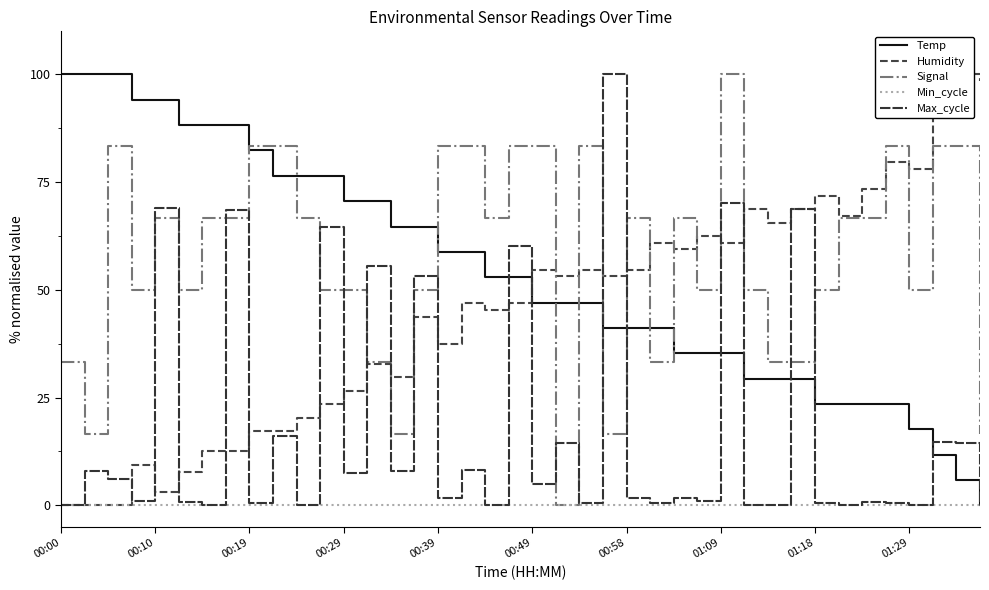

What are all the series names shown in the legend?

Temp, Humidity, Signal, Min_cycle, Max_cycle